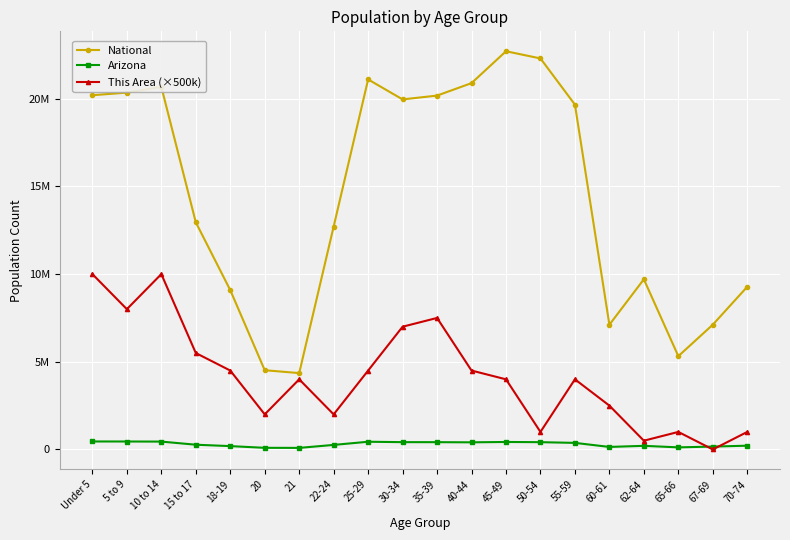

The value of Arizona at 50-54 is 415524. True or false?

True